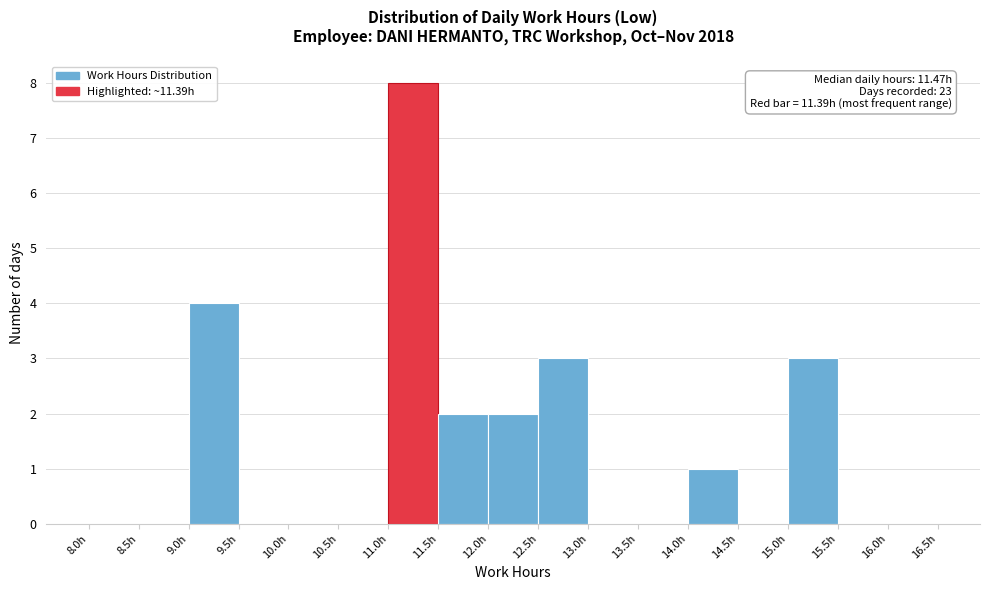

Which range on the x-axis has the tallest bar?

11.0 to 11.5